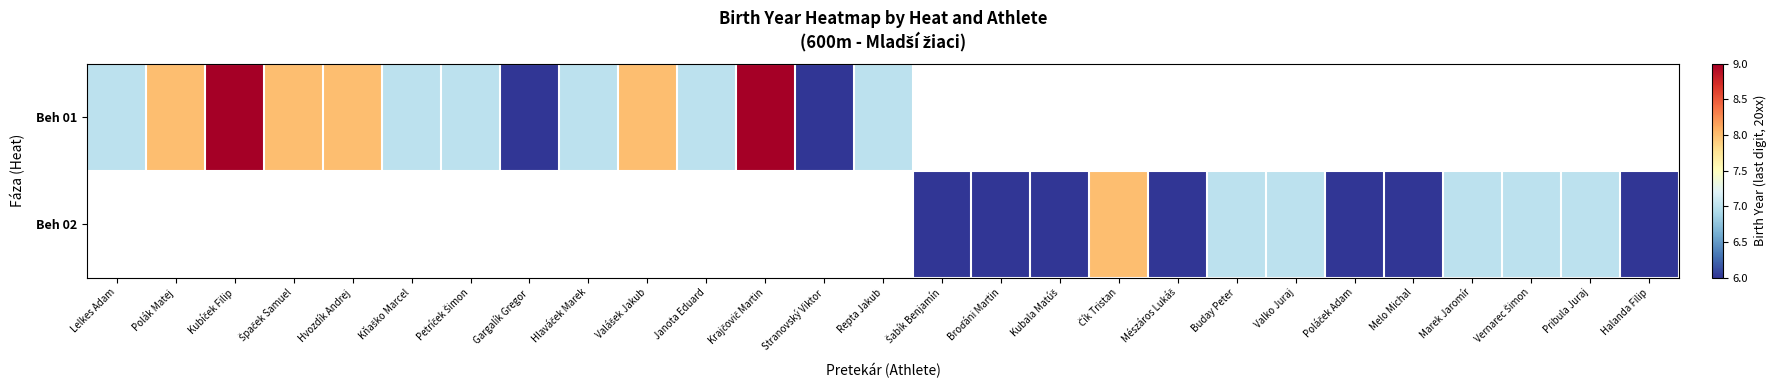

At Stranovský Viktor, list the series in order from smallest to largest.

Beh 01, Beh 02